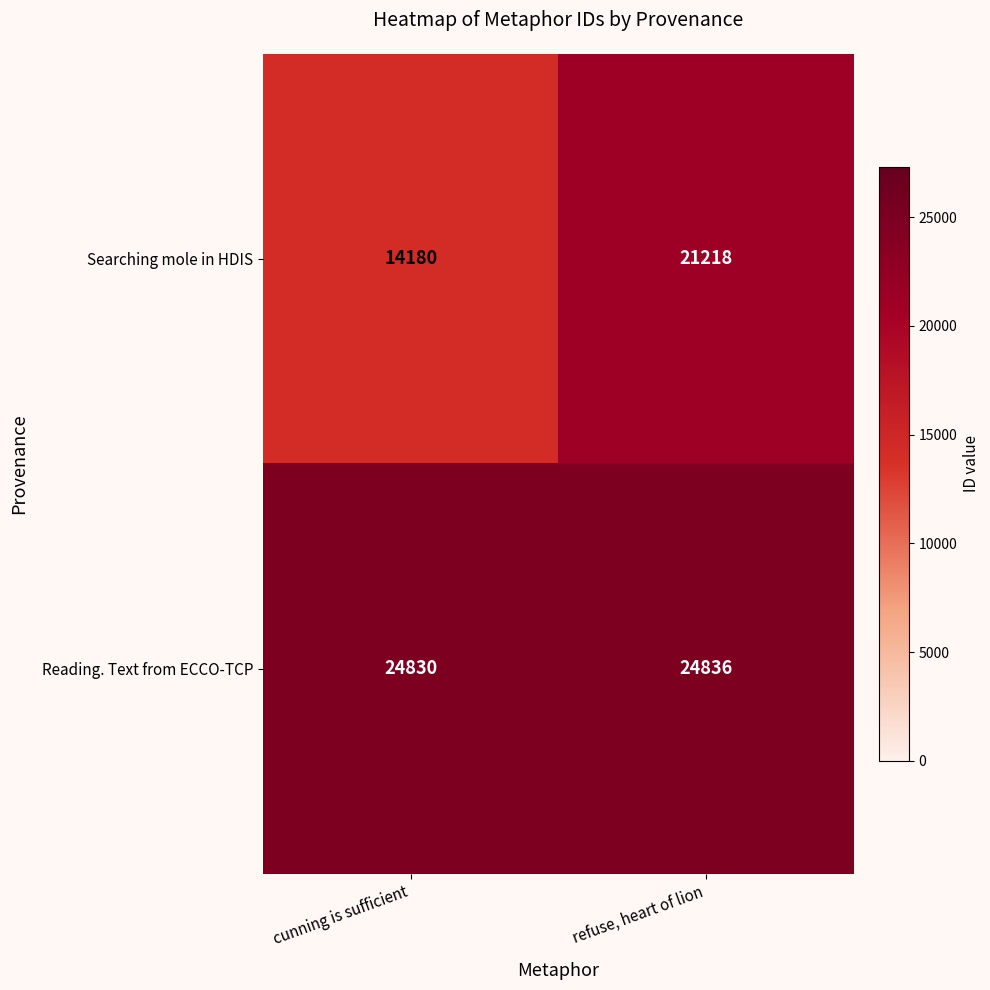

What is the average value of the Searching mole in HDIS series?

17699